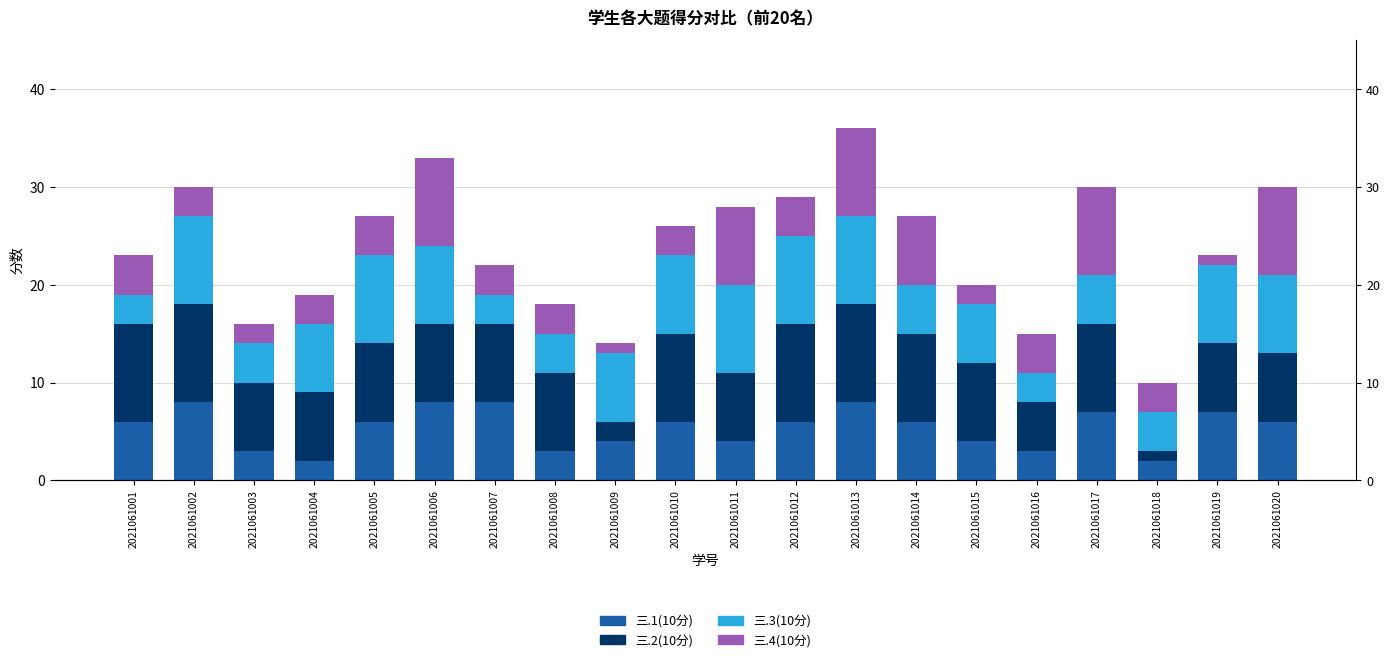

What is the value of the 三.3(10分) bar at the 5th from the left?

9